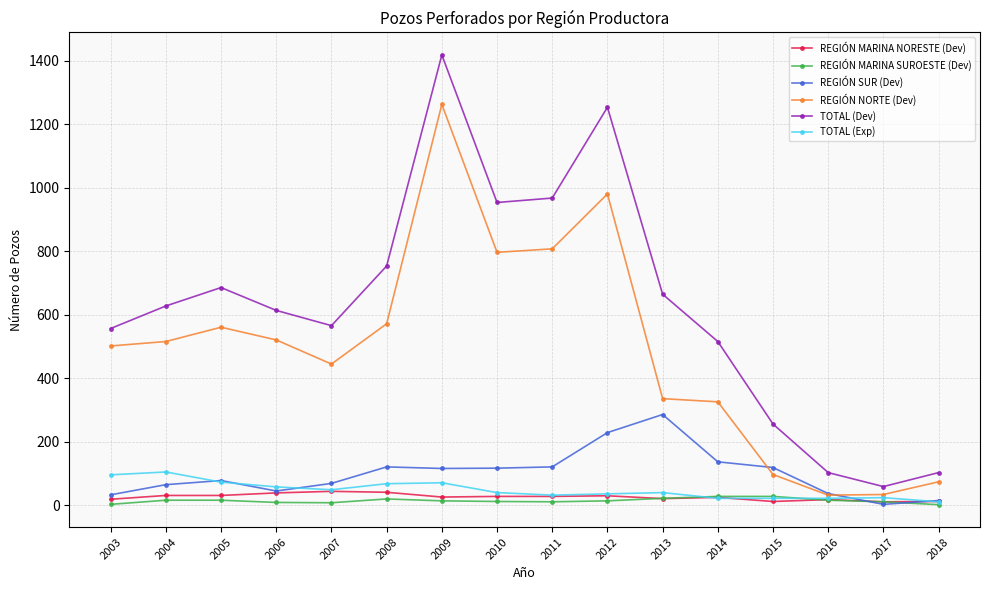

At which category is the sum across all series the highest?

2009